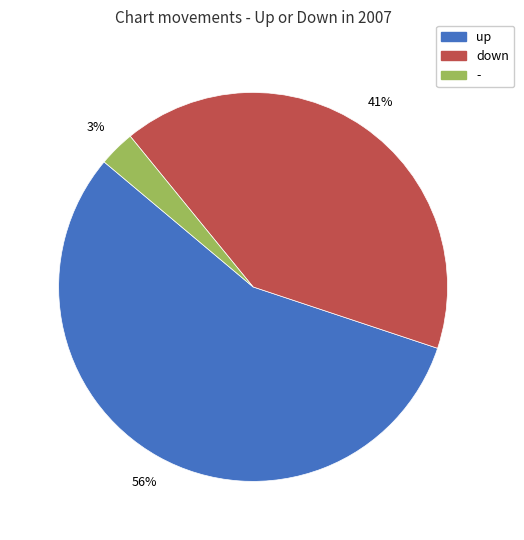

Which slice represents more than half of the pie?

up